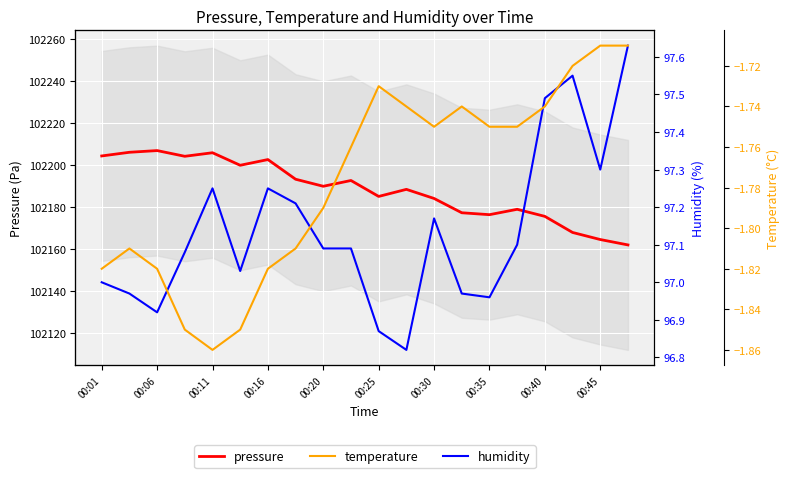

The pressure series shows 180486.3 at 00:25. True or false?

False